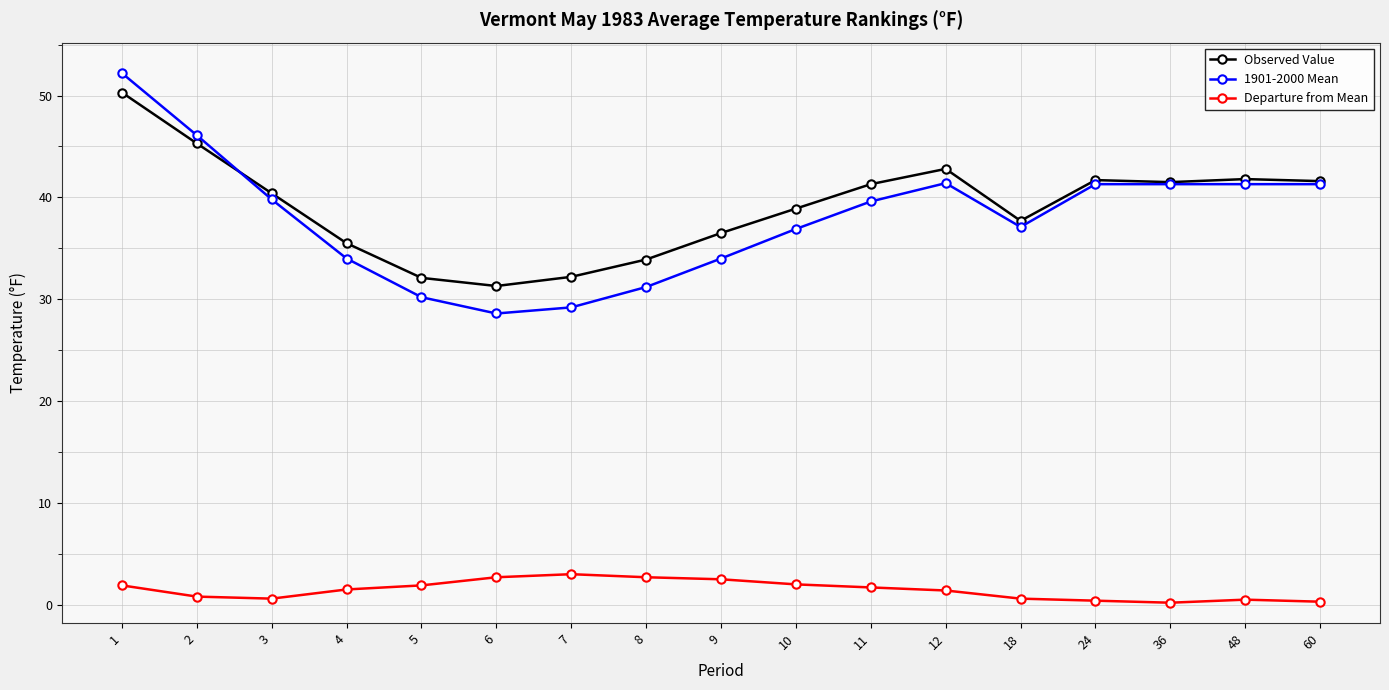

List the series in order of their peak value, highest first.

1901-2000 Mean, Observed Value, Departure from Mean